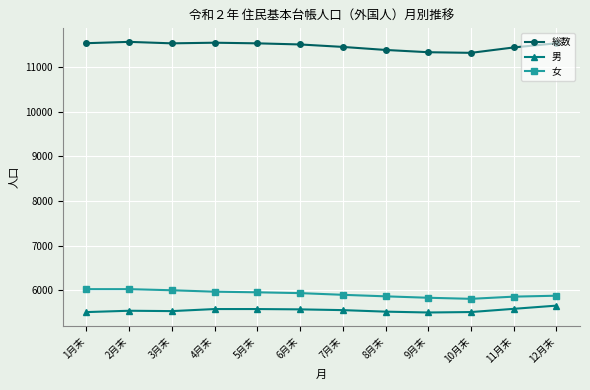

What is the total value across all series at 8月末?

22762